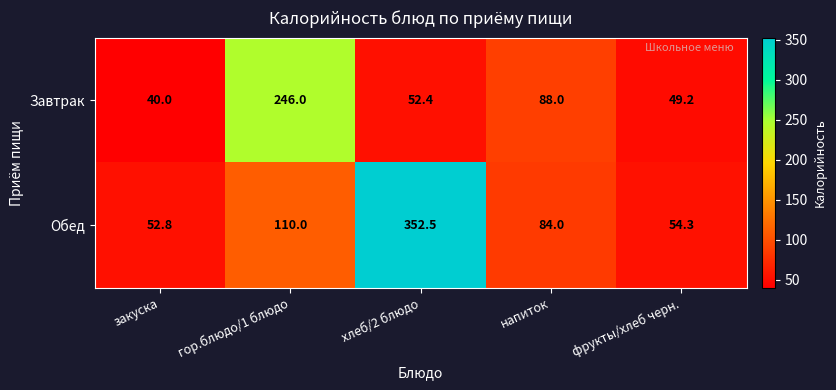

At which label does Обед first exceed 84?

гор.блюдо/1 блюдо